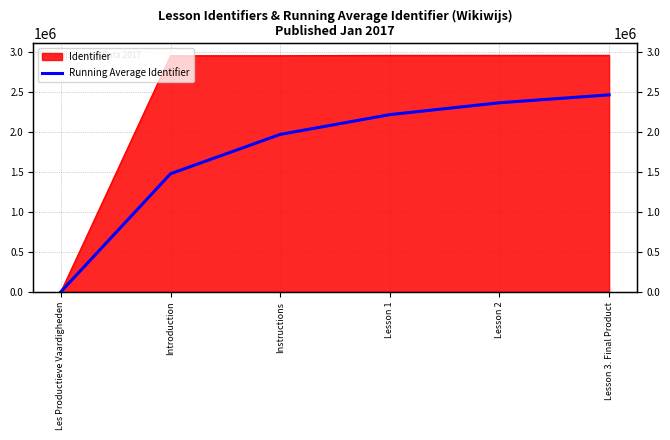

Which category has the highest value across all series?

Lesson 3. Final Product